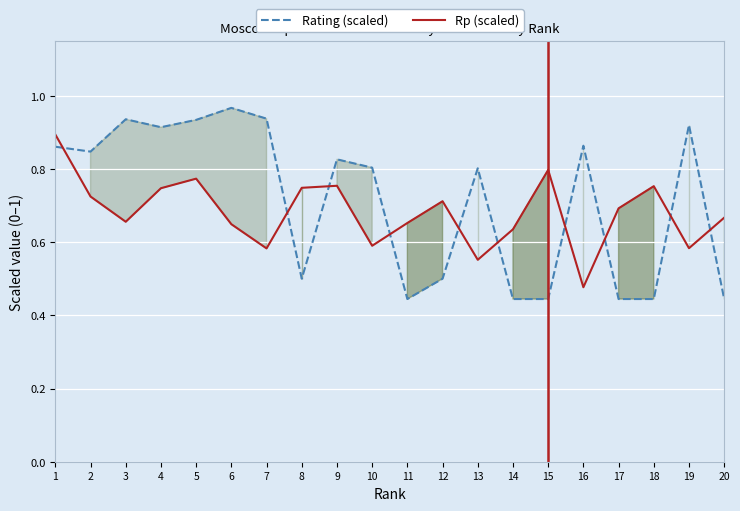

Where is Rating (scaled) nearest to the value 0?

11